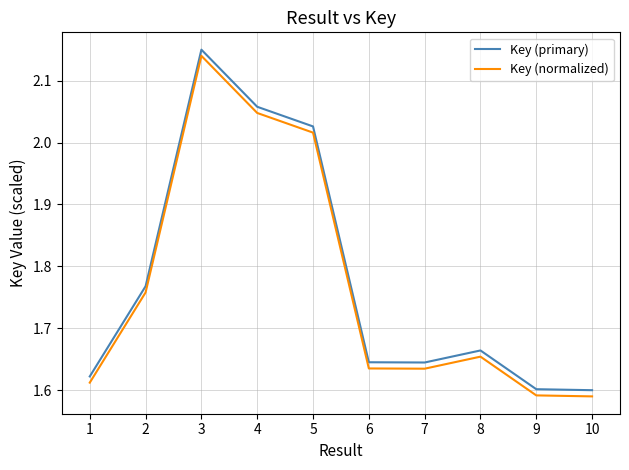

Where is the first local maximum for Key (normalized)?

3